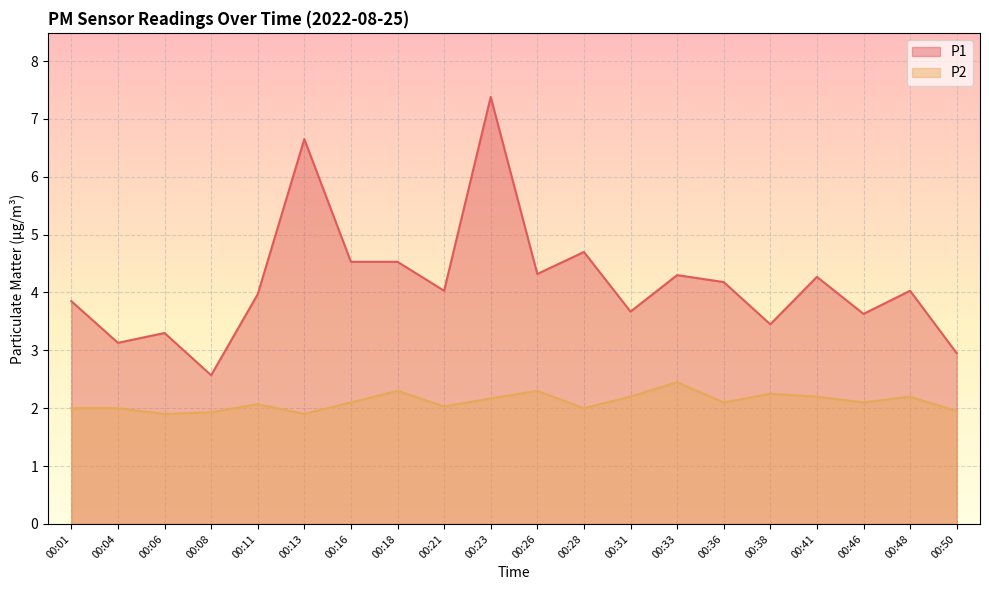

Reading left to right, transcribe all the data shown in this chart.

P1: 3.9	3.1	3.3	2.6	4.0	6.7	4.5	4.5	4.0	7.4	4.3	4.7	3.7	4.3	4.2	3.5	4.3	3.6	4.0	3.0
P2: 2.0	2.0	1.9	1.9	2.1	1.9	2.1	2.3	2.0	2.2	2.3	2.0	2.2	2.5	2.1	2.2	2.2	2.1	2.2	1.9